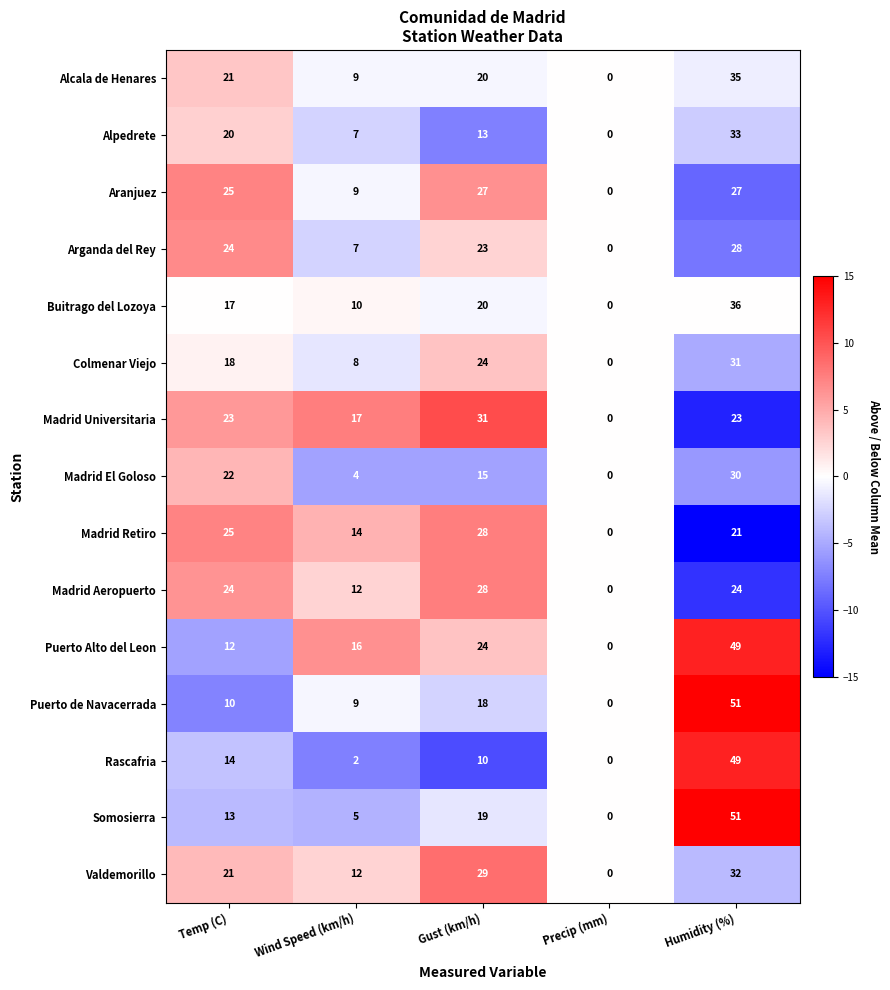

Which series has the largest total across all categories?

Puerto Alto del Leon